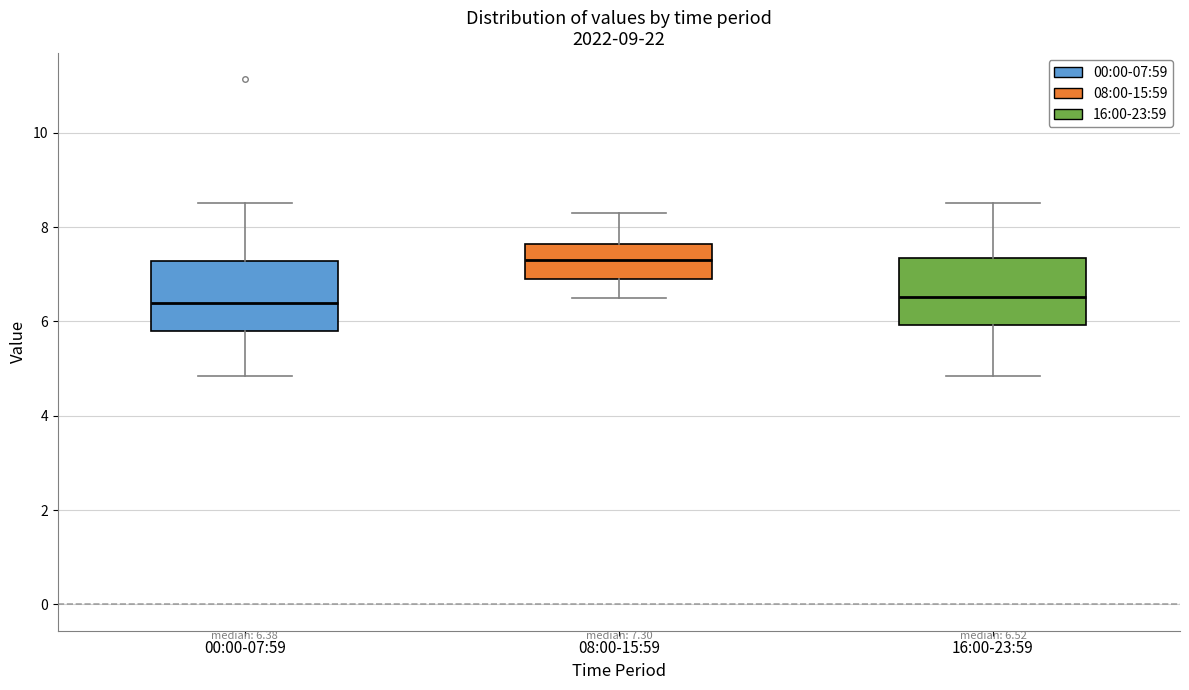

Which box has the highest median line?

08:00-15:59